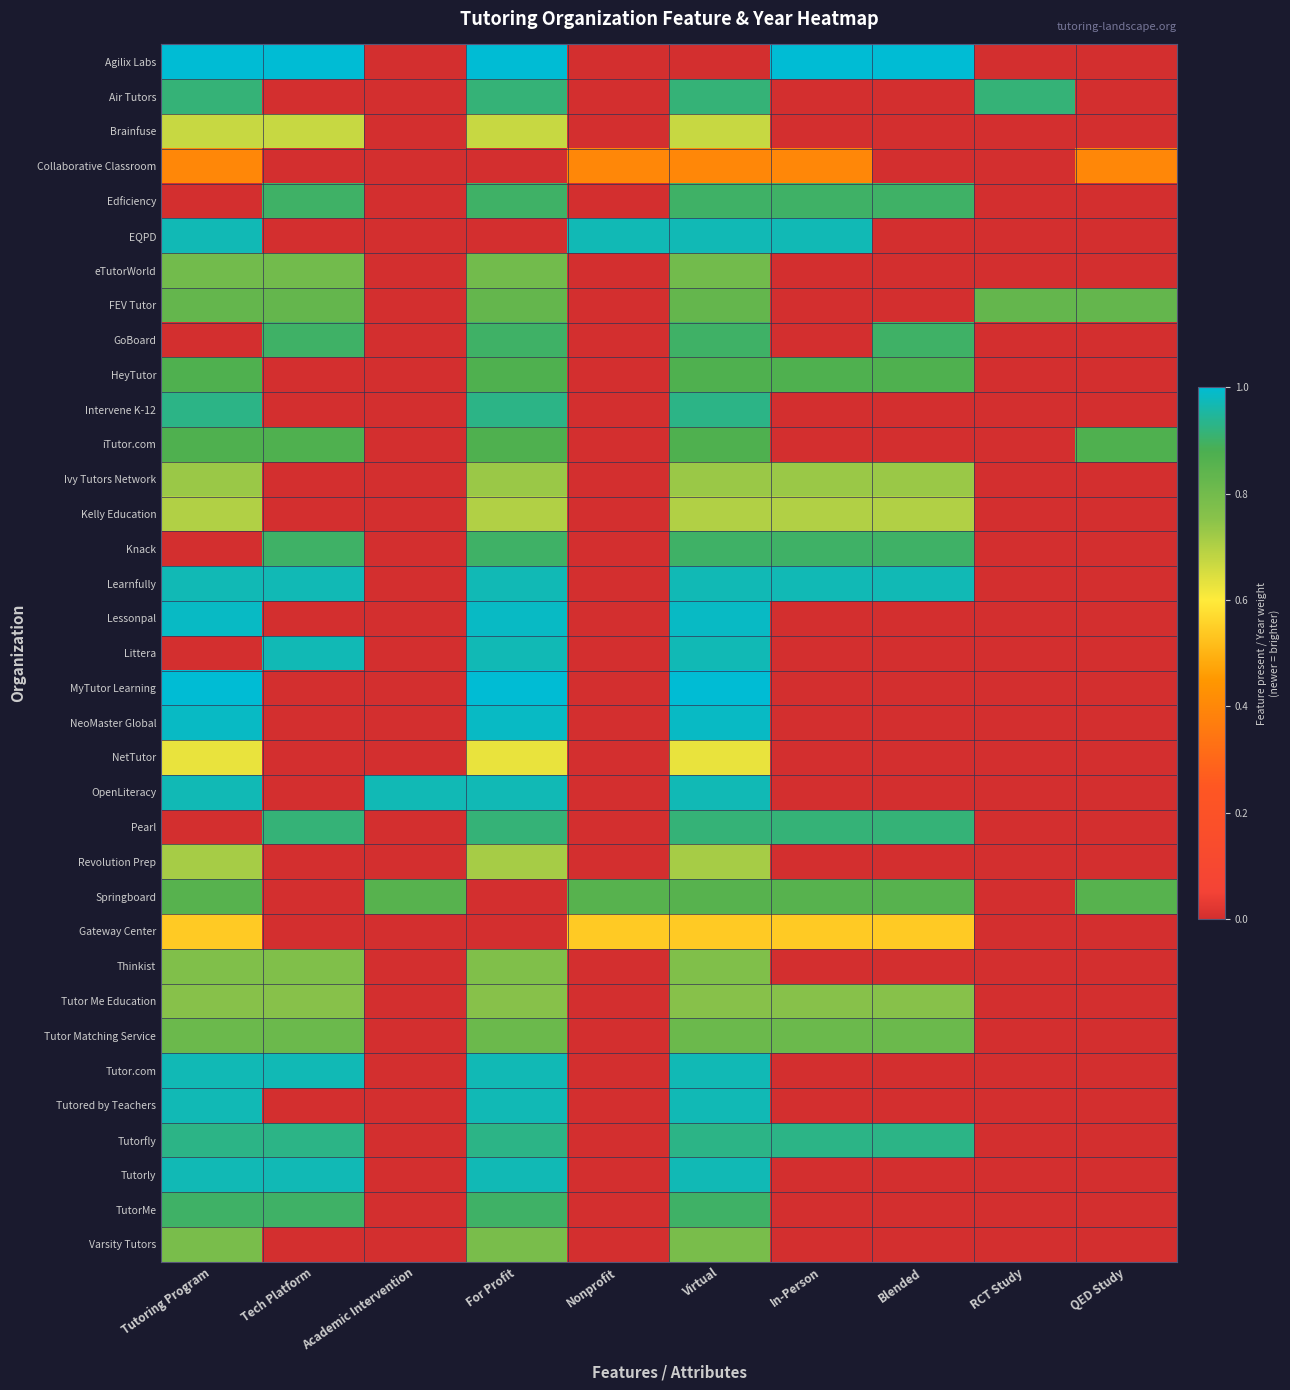

At which category does the chart reach its minimum across all series?

Academic Intervention